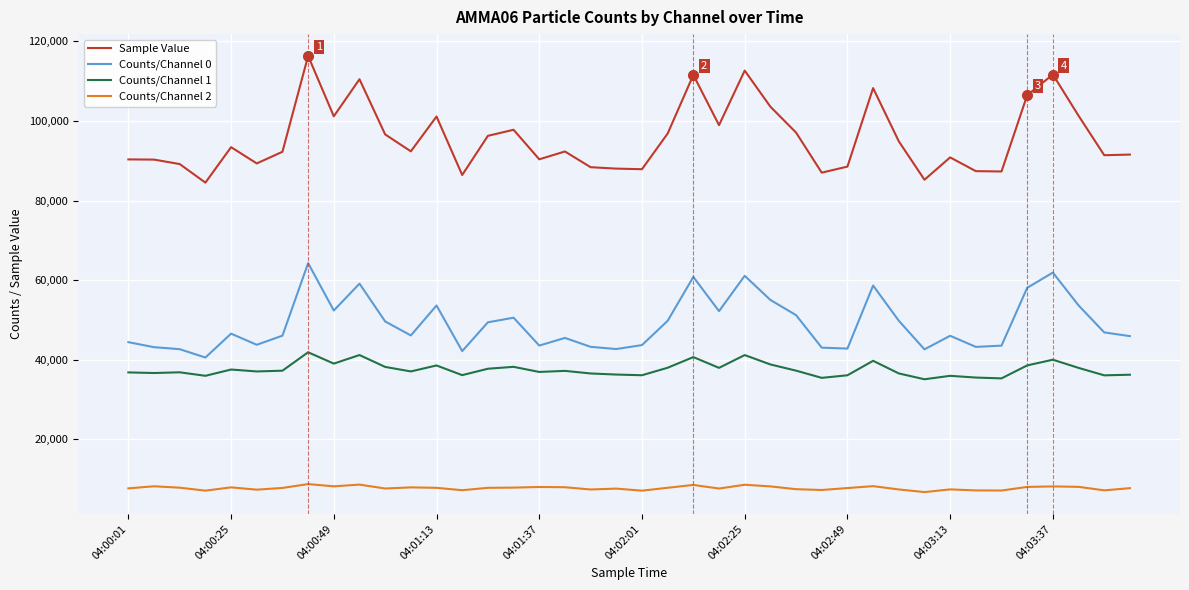

True or false: Counts/Channel 2 and Counts/Channel 1 intersect in this chart.

False